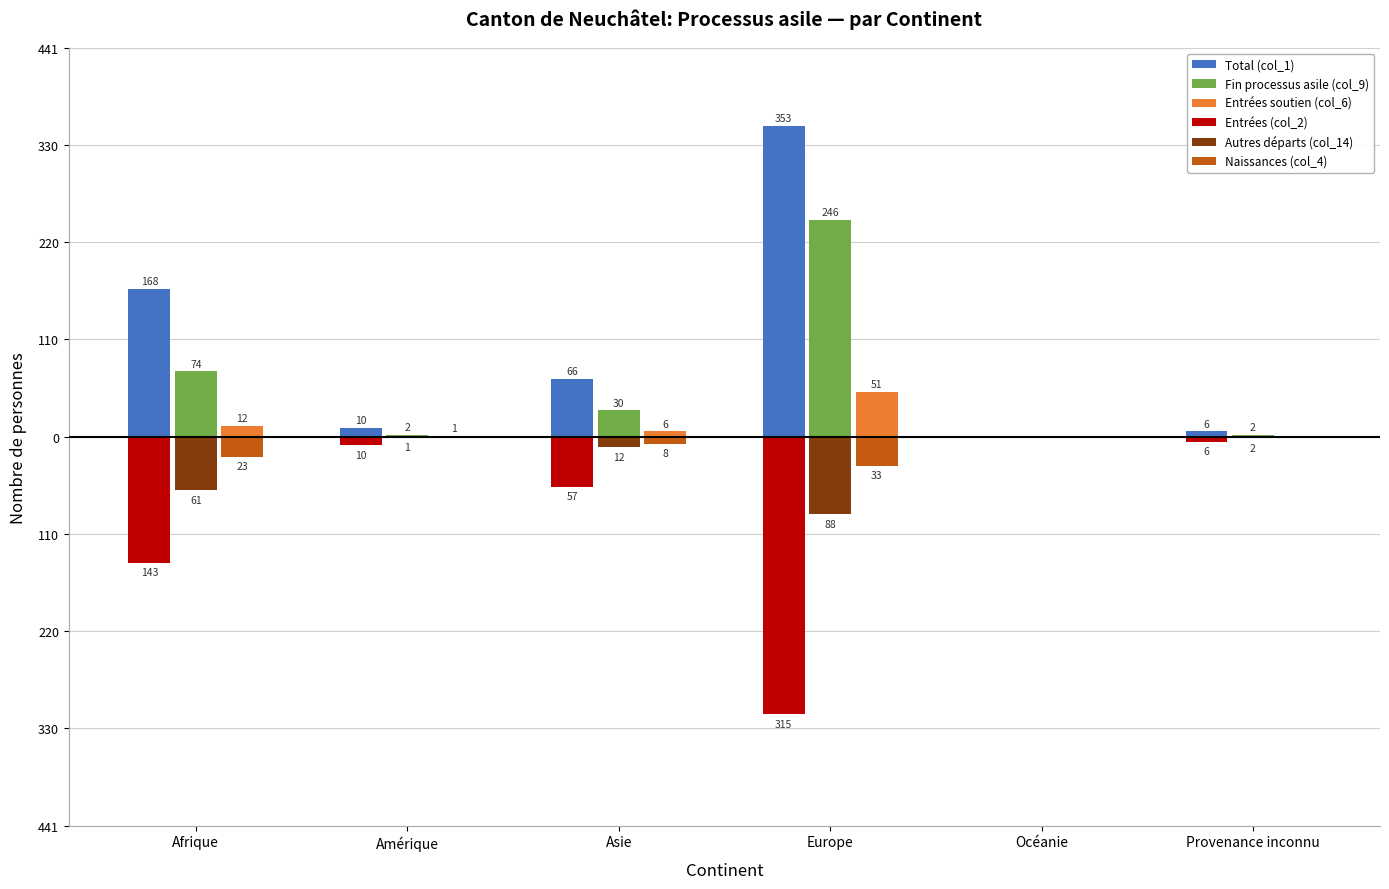

Is it true that Naissances (col_4) equals 17 at Amérique?

False